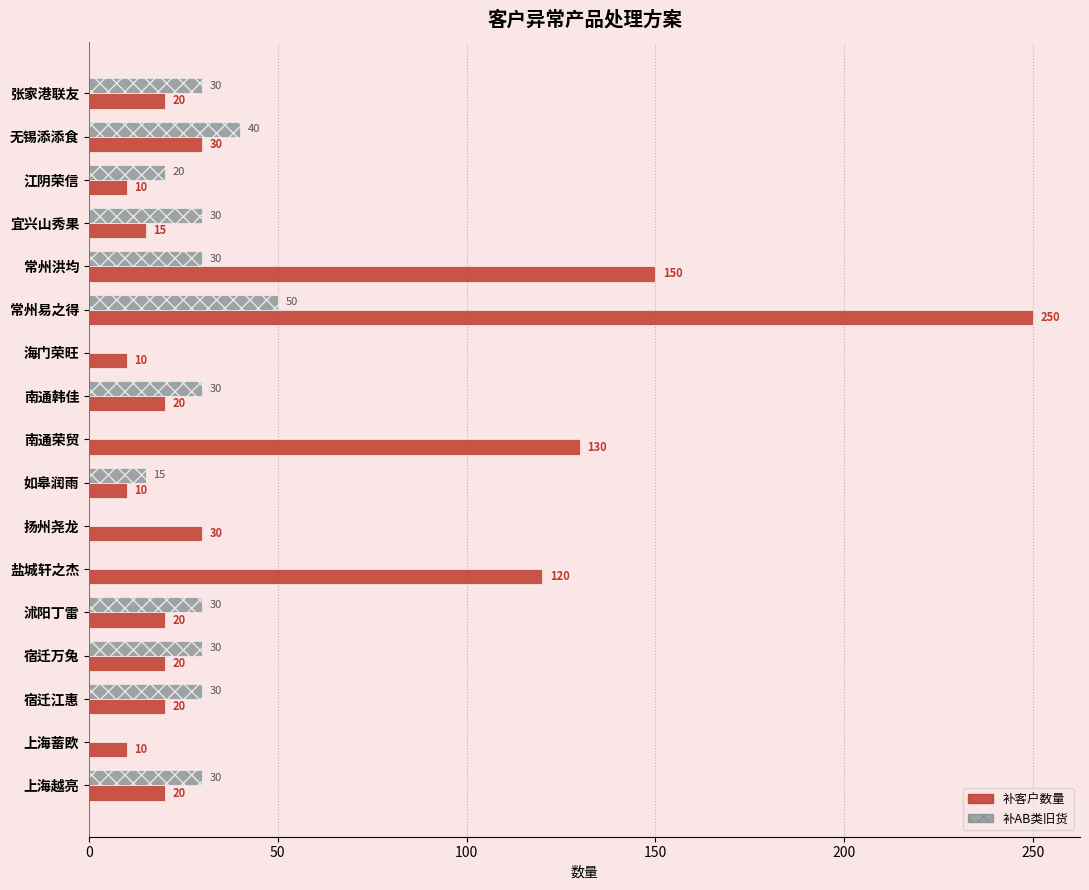

Is it true that 补AB类旧货 equals 30 at 宜兴山秀果?

True